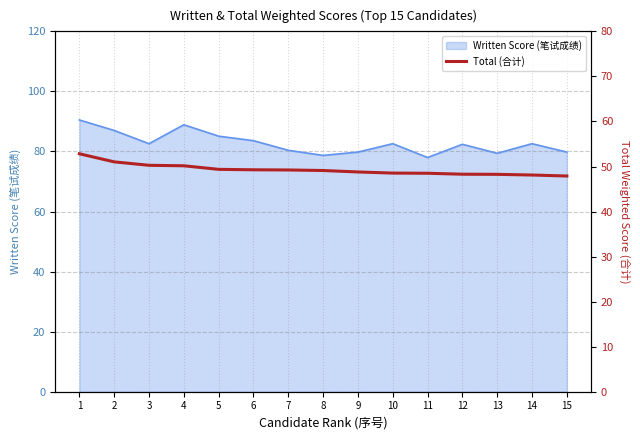

What is the approximate value at 2?

51.0